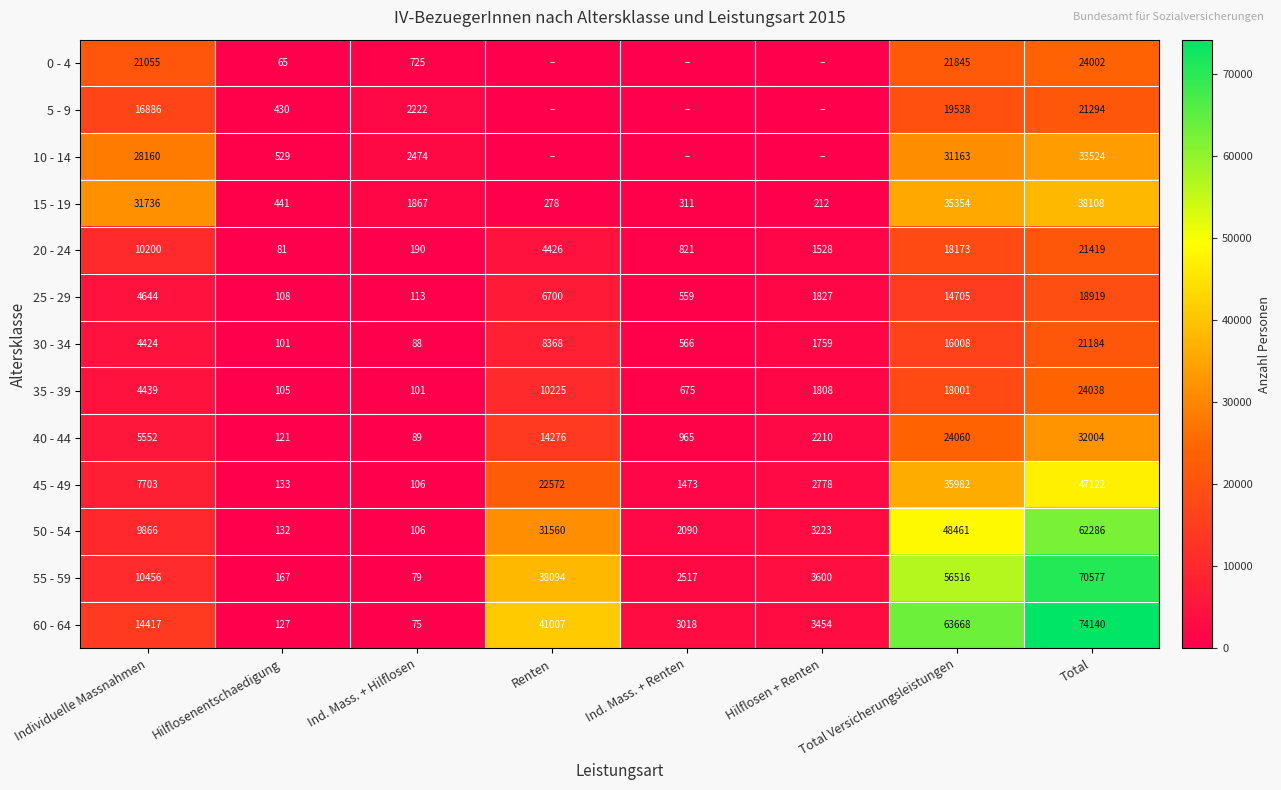

Count the number of data series in this chart.

13